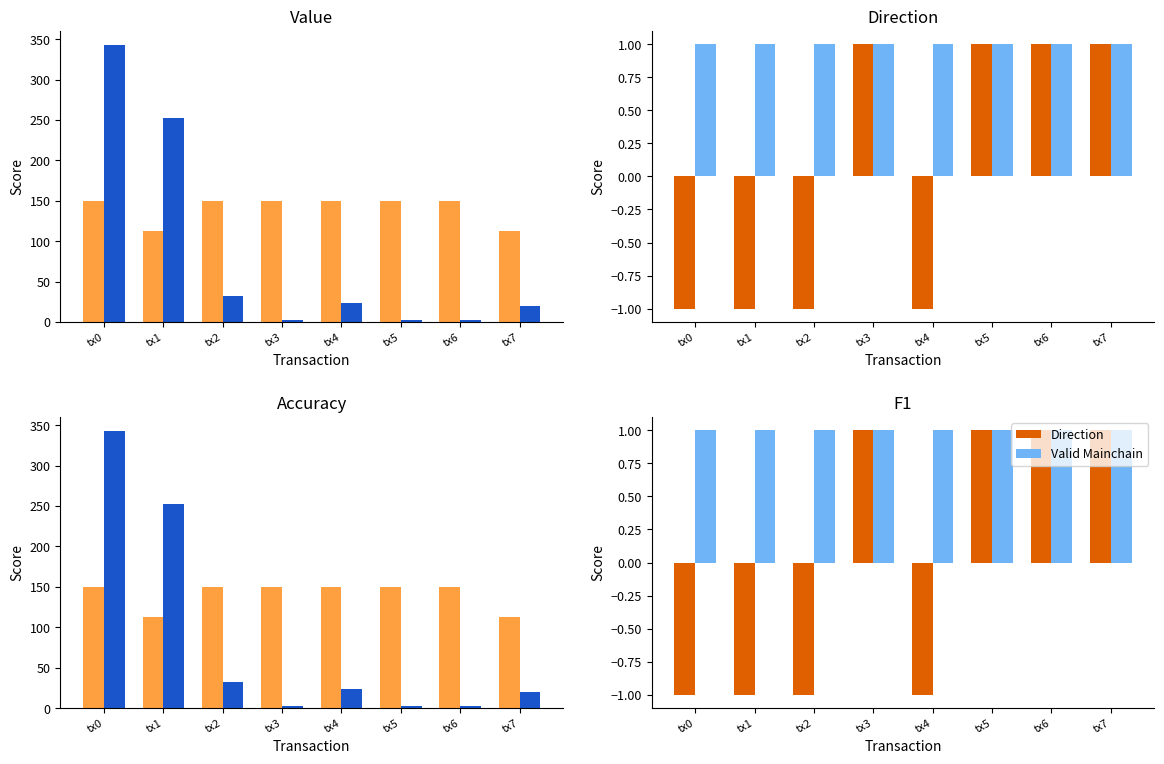

Rank the series at tx7 from highest to lowest value.

Value, IO Index, Direction, Valid Mainchain